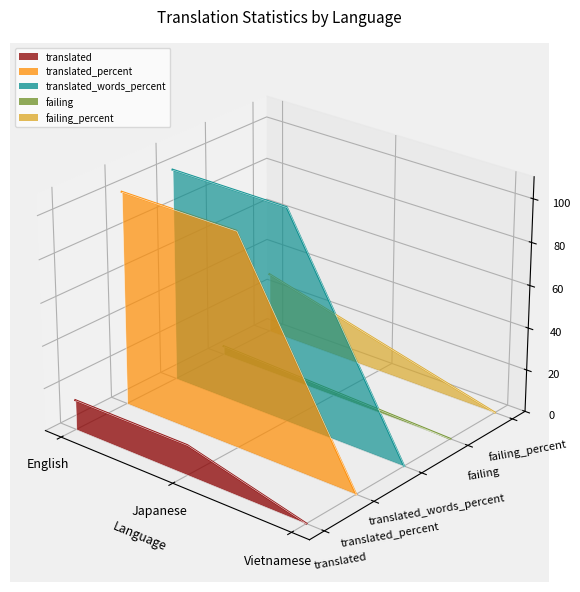

List the labels in order of failing value, smallest first.

Vietnamese, Japanese, English